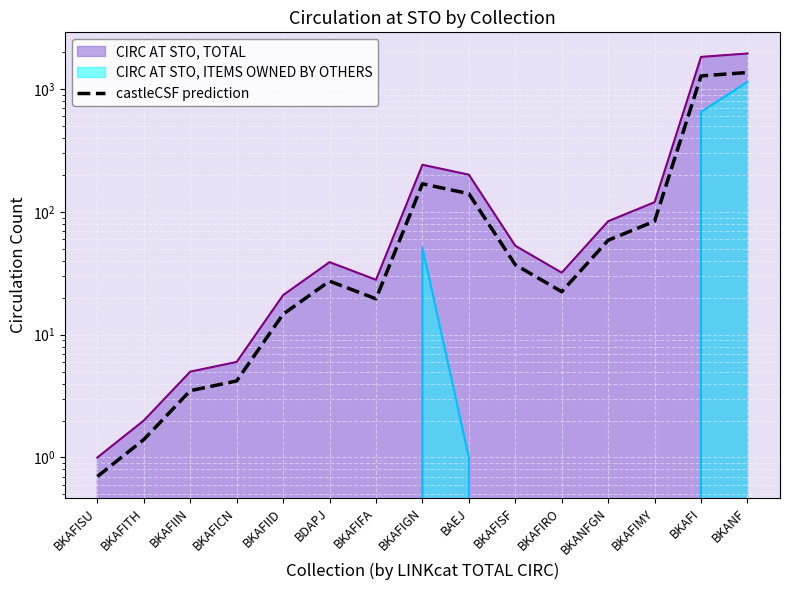

What is the smallest value displayed?

0.7